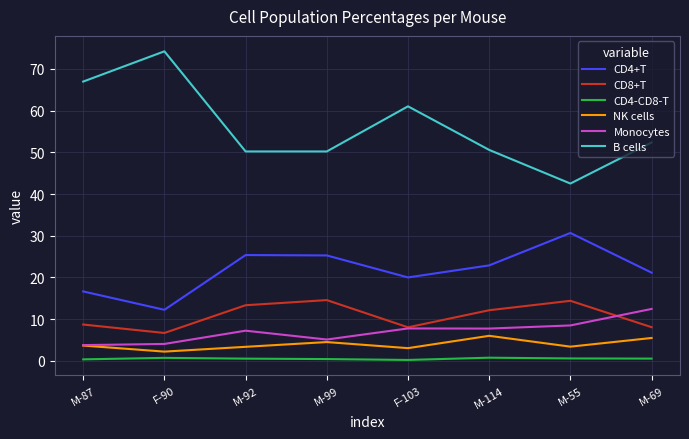

True or false: B cells and NK cells intersect in this chart.

False